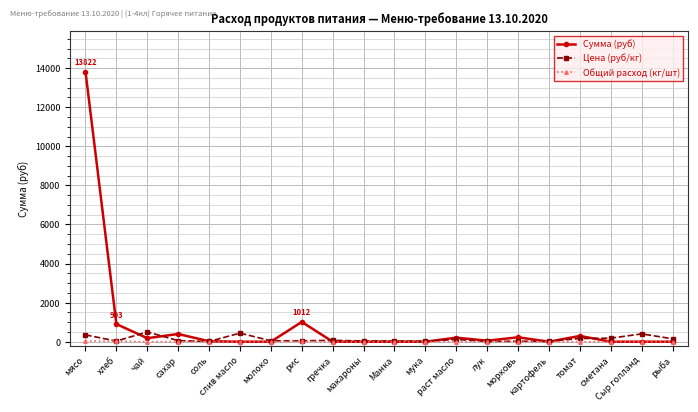

What is the value of the Общий расход (кг/шт) point at the 1st from the left?

39.5